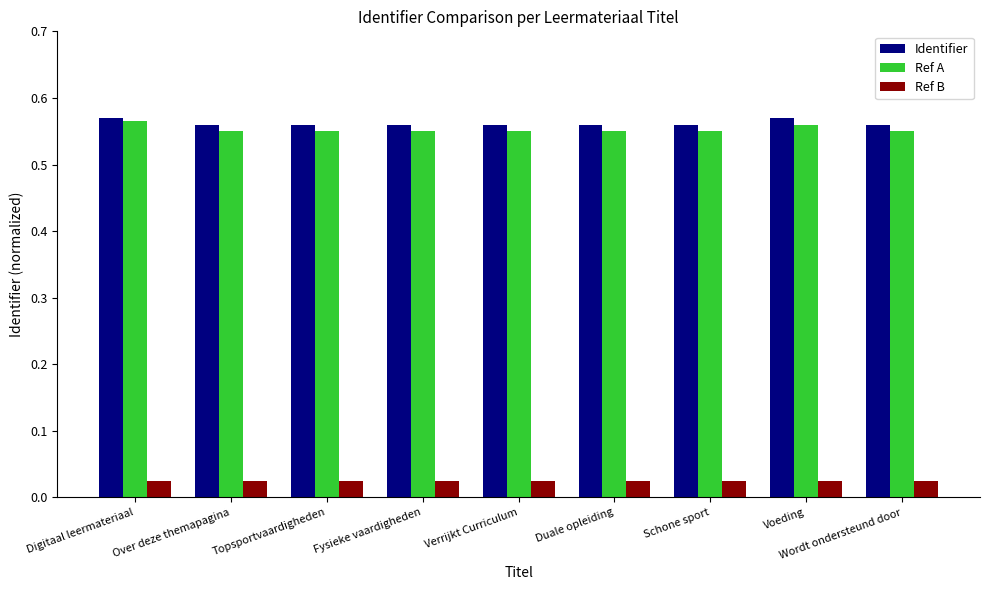

The Identifier series shows 0.4 at Over deze themapagina. True or false?

False